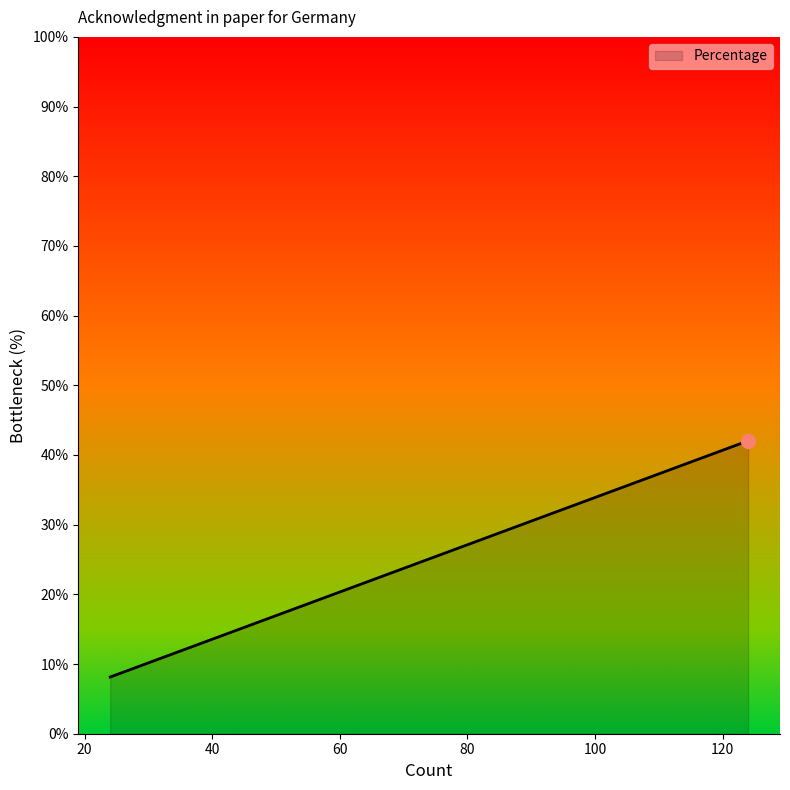

What is the smallest value displayed?

8.1